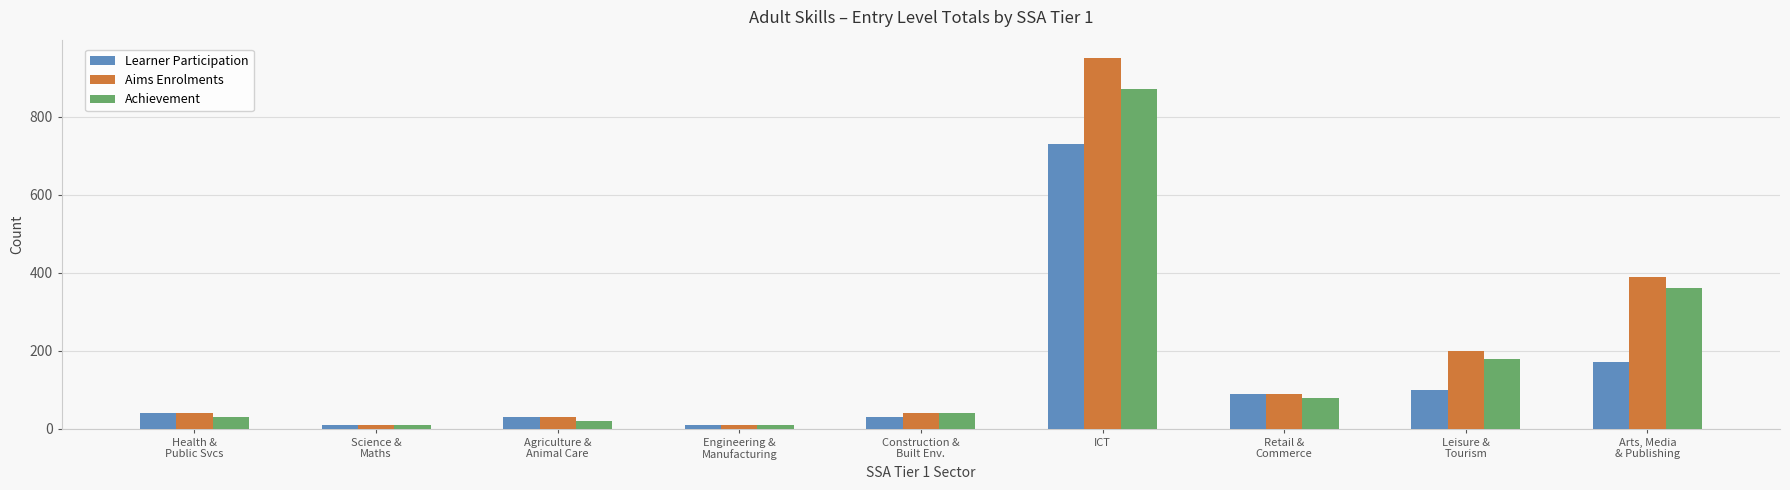

How many bars are there in each group?

3